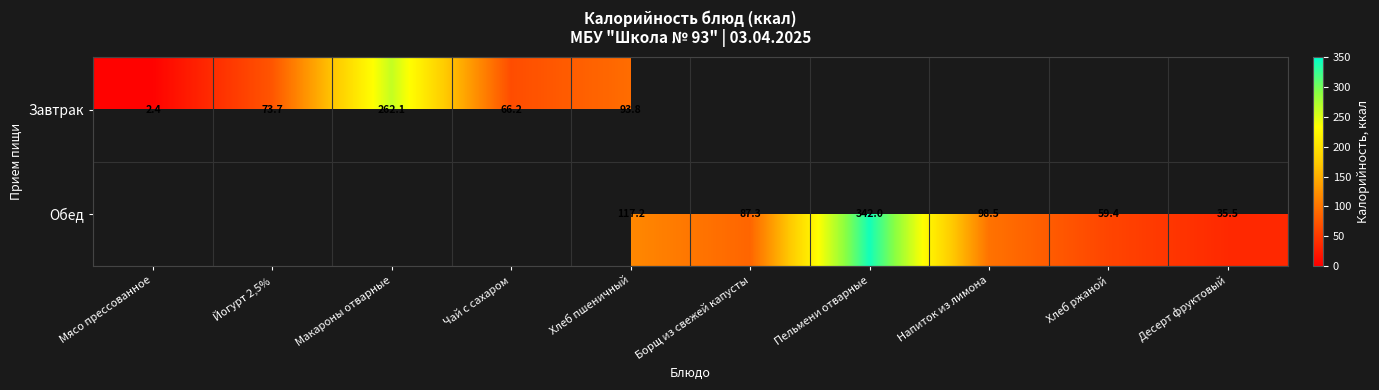

True or false: Завтрак has a value of 93.8 at Хлеб пшеничный.

True